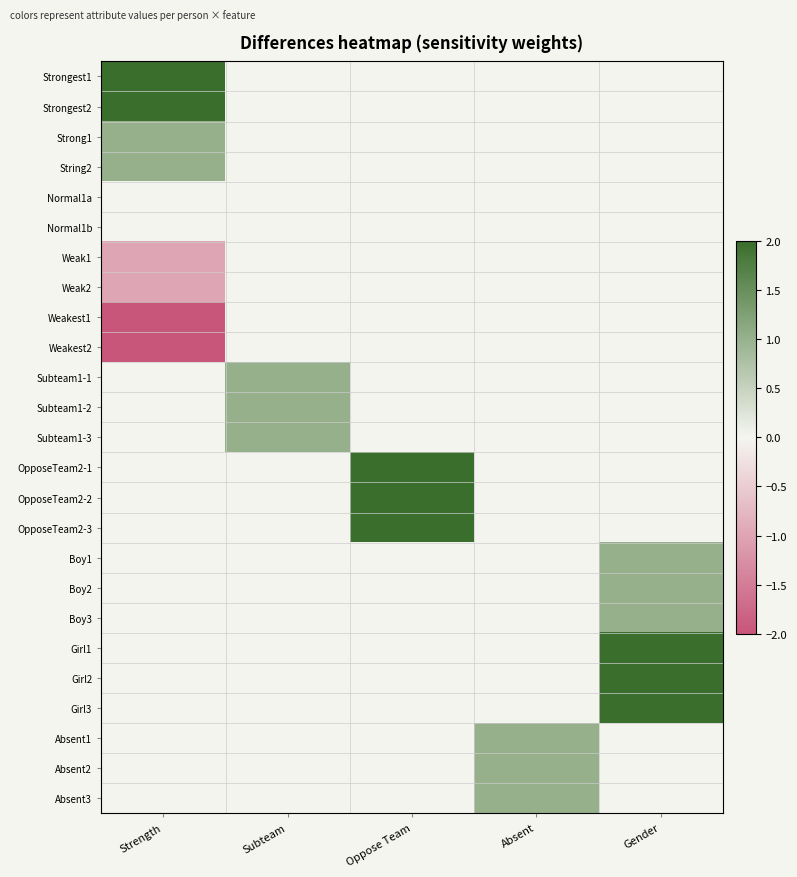

What is the difference between the highest and lowest values at Subteam?

1